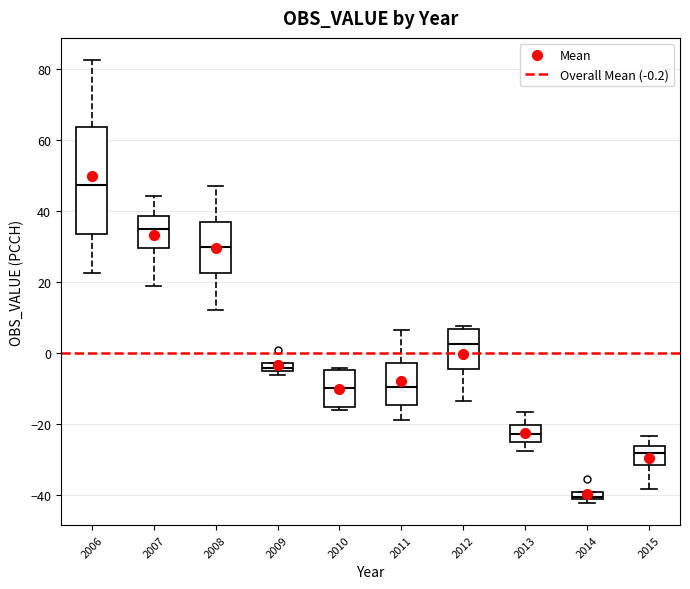

Where is the lower edge of the box at x = 2010 on the y-axis? The values are not printed on the chart, so give them approximately, as read against the axis.

-16